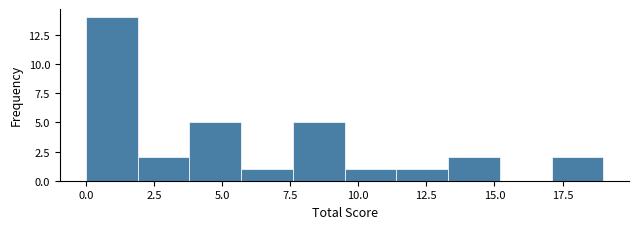

Around what value on the x-axis is the tallest bar? Give the approximate position of its centre, as read against the axis.

1.0